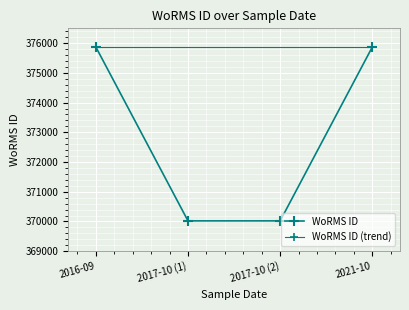

What is the difference between the maximum and minimum values?

5855